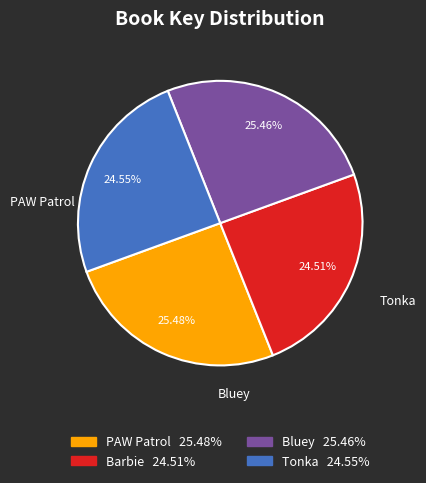

Is the sum of Barbie and Bluey greater than half?

No